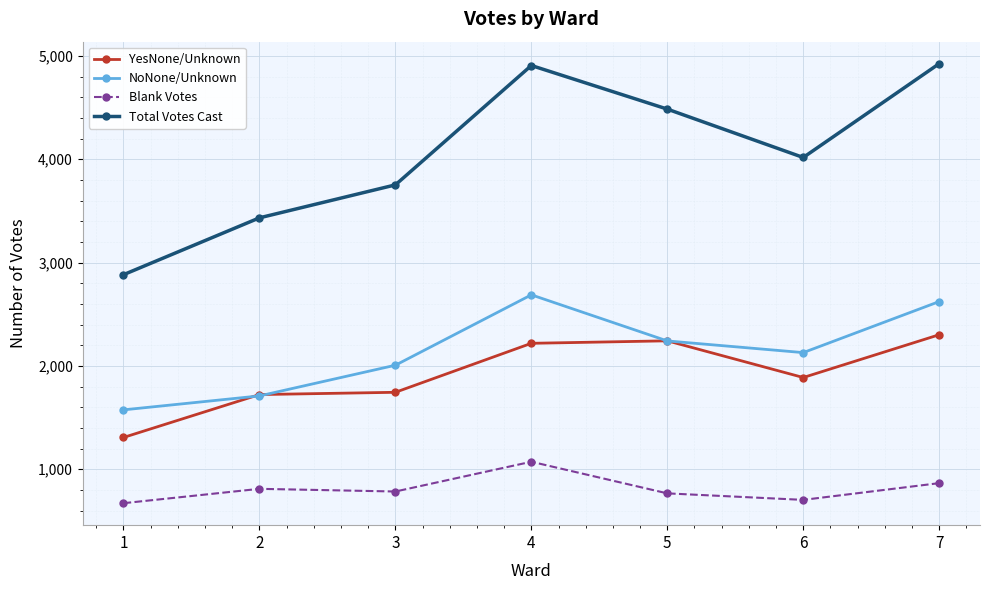

What is the value of the NoNone/Unknown point at the 2nd from the left?

1710